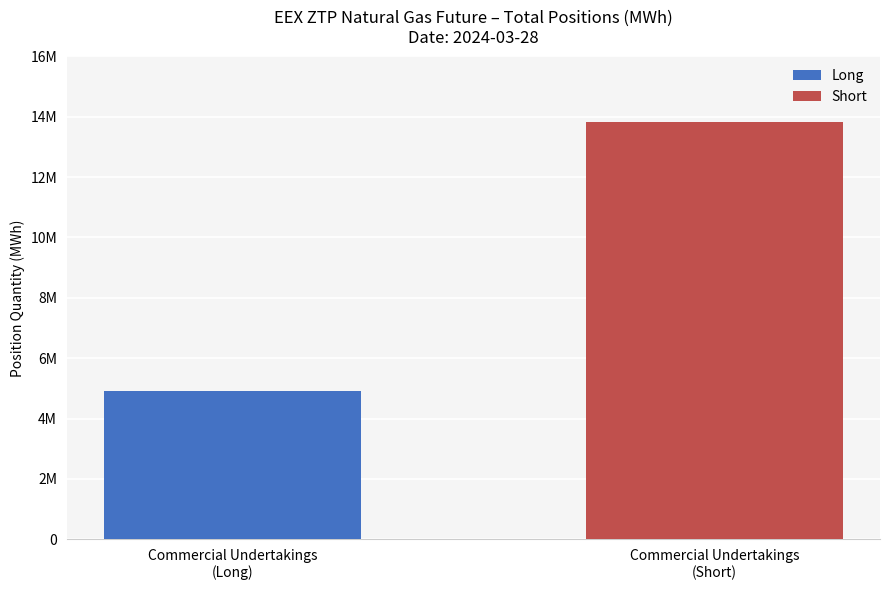

What are all the series names shown in the legend?

Long, Short